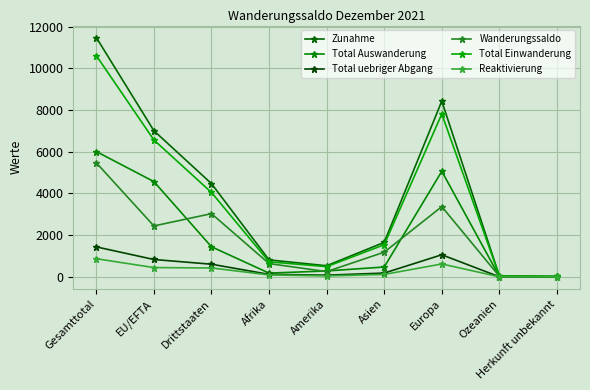

True or false: Zunahme has more than 1 points higher than both neighbors.

False